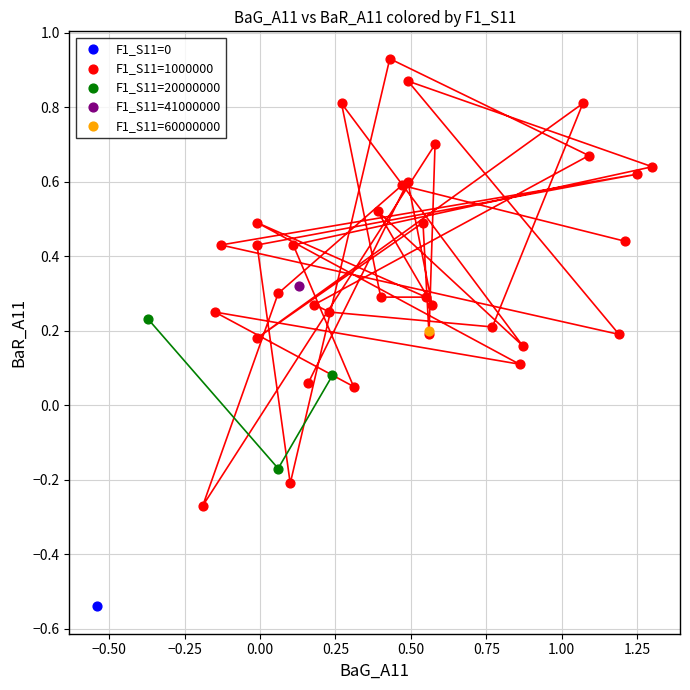

What are all the series names shown in the legend?

F1_S11=0, F1_S11=1000000, F1_S11=20000000, F1_S11=41000000, F1_S11=60000000